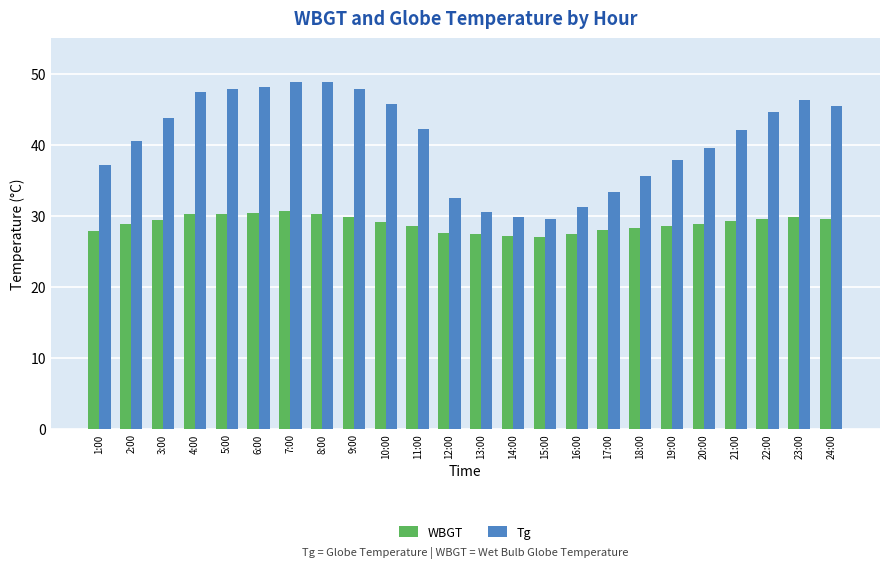

How many distinct data groups are displayed?

2